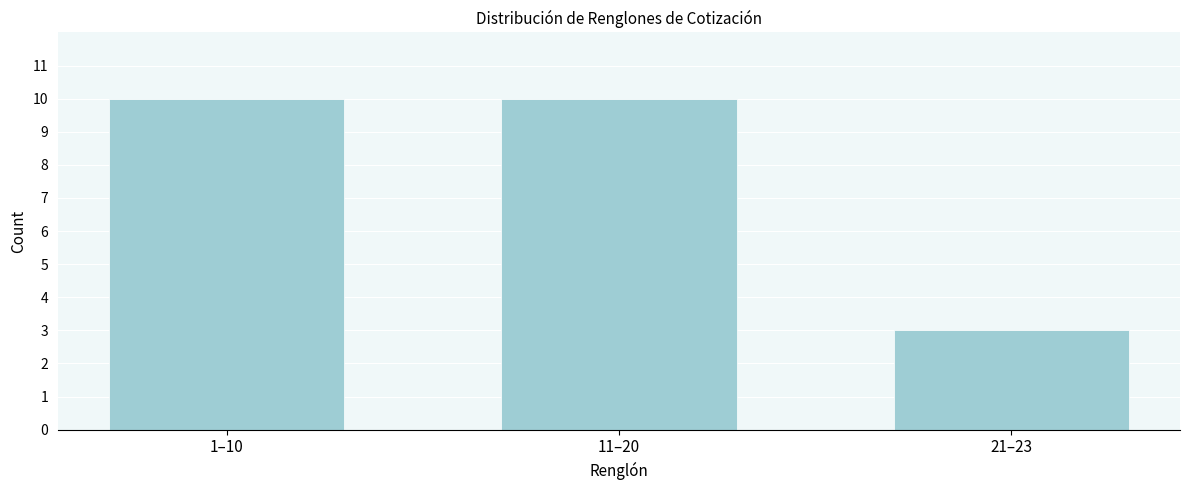

Reading right to left, what are all the values shown in this chart?

3	10	10